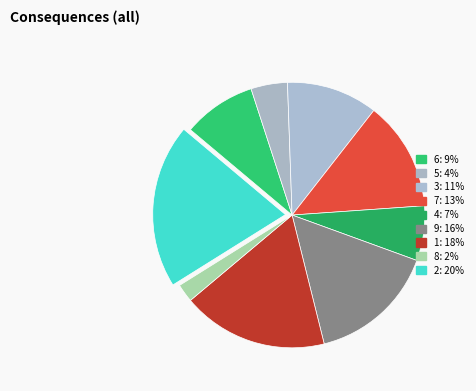

Count the number of slices in the pie.

9